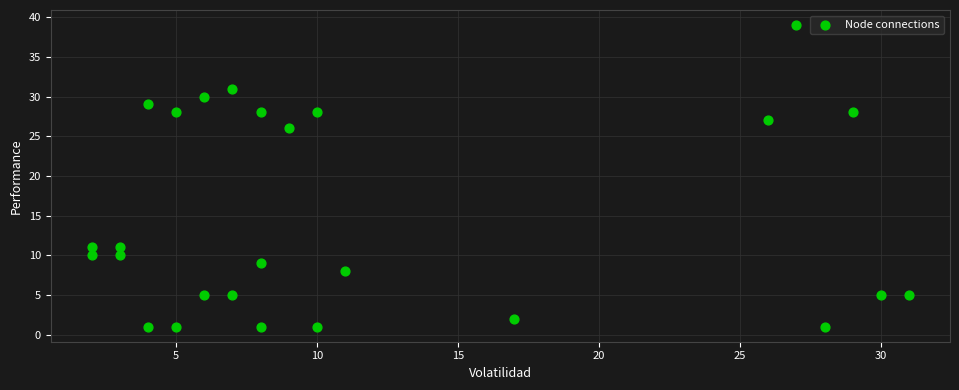

What Y value in the scatter plot is closest to 20?

26